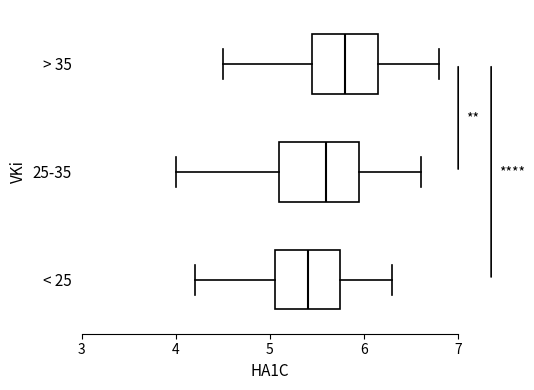

Comparing the boxes themselves (not the whiskers), which one is the widest?

25-35